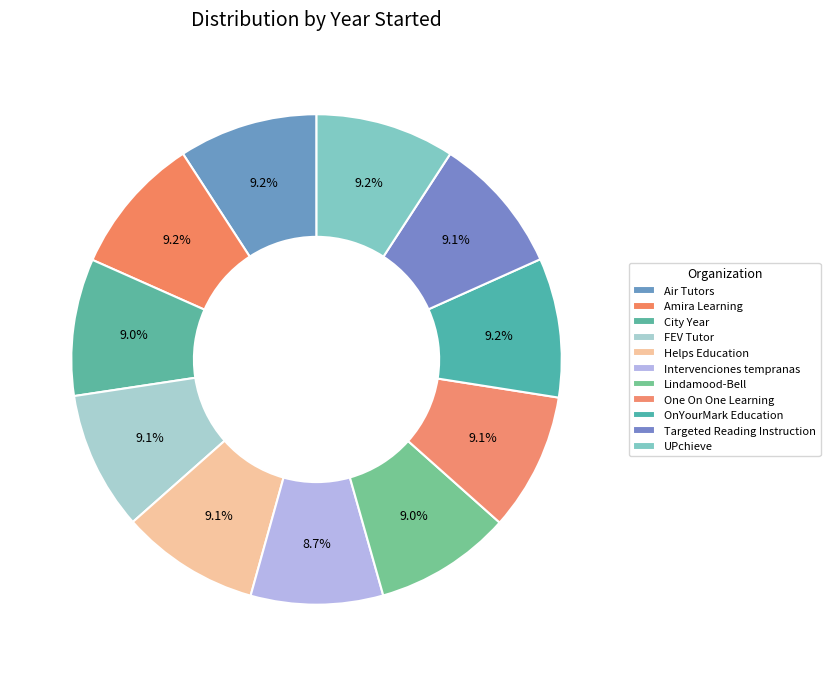

Rank the categories by value from highest to lowest.

OnYourMark Education, Amira Learning, UPchieve, Air Tutors, FEV Tutor, Helps Education, Targeted Reading Instruction, One On One Learning, City Year, Lindamood-Bell, Intervenciones tempranas